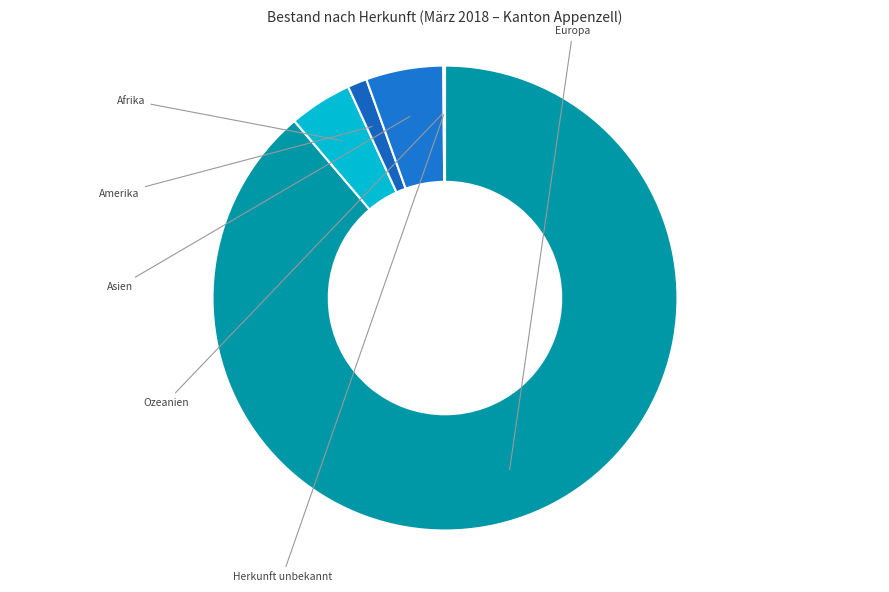

How many segments does this pie chart have?

6